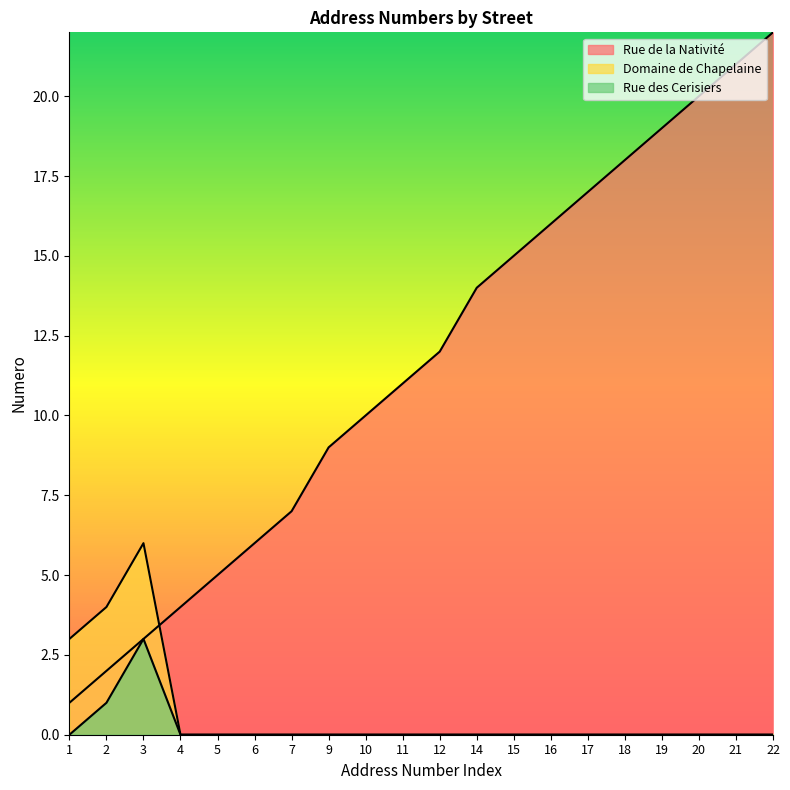

Rank the series by their maximum value, from lowest to highest.

Rue des Cerisiers, Domaine de Chapelaine, Rue de la Nativité